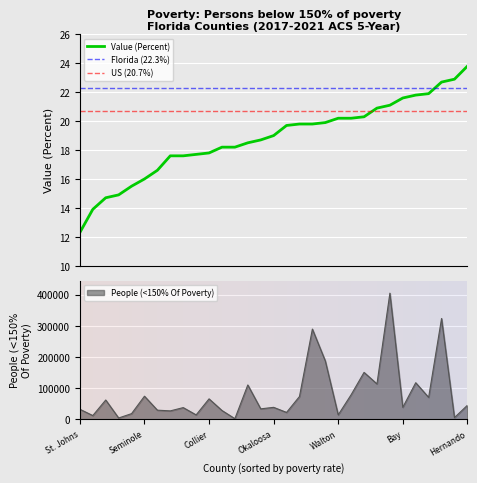

At which label is People (<150% Of Poverty) closest to 203513?

Pinellas